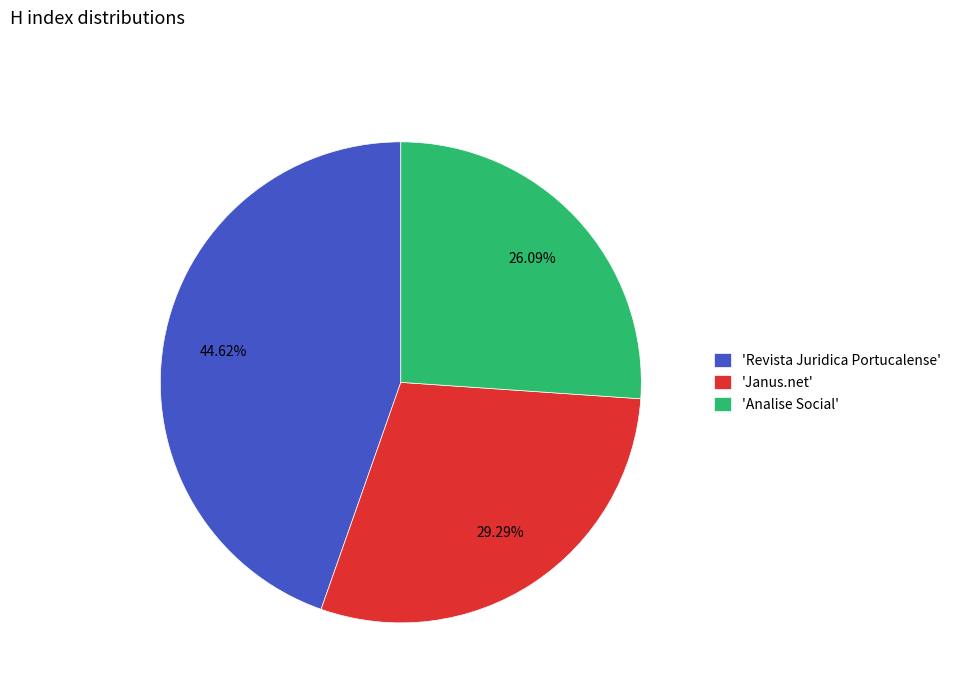

Approximately how many times larger is the value at 'Janus.net' compared to 'Analise Social'?

1.1